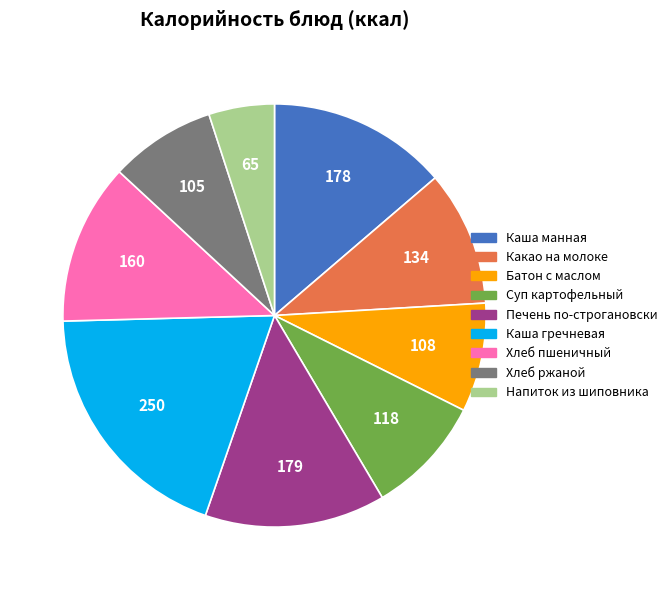

Is there any slice that represents more than half of the pie?

No